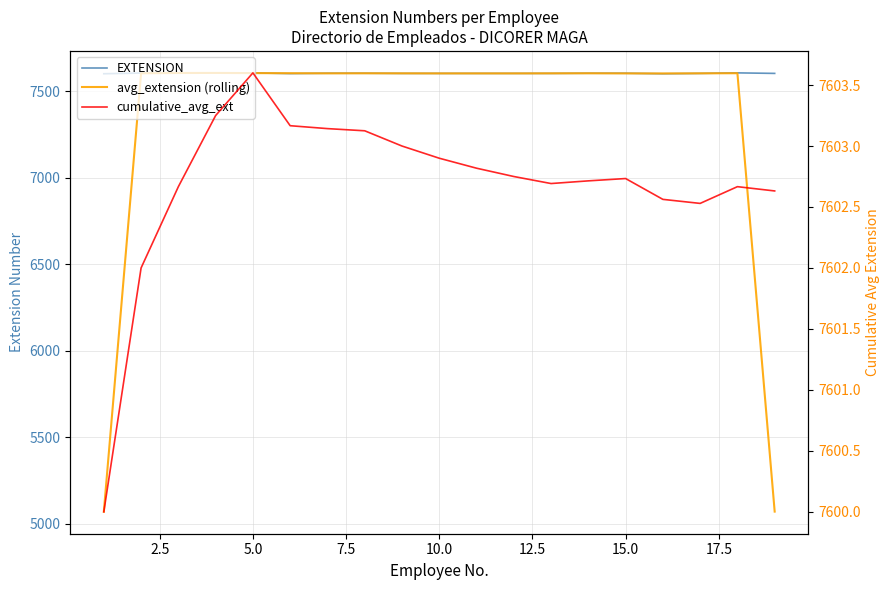

What is the highest value of the cumulative_avg_ext series?

7603.6